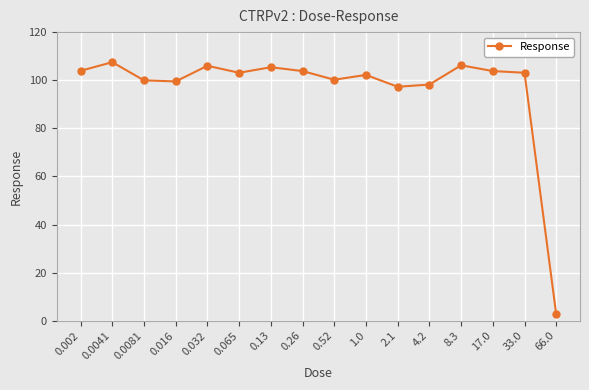

What is the sum of all values?

1542.7